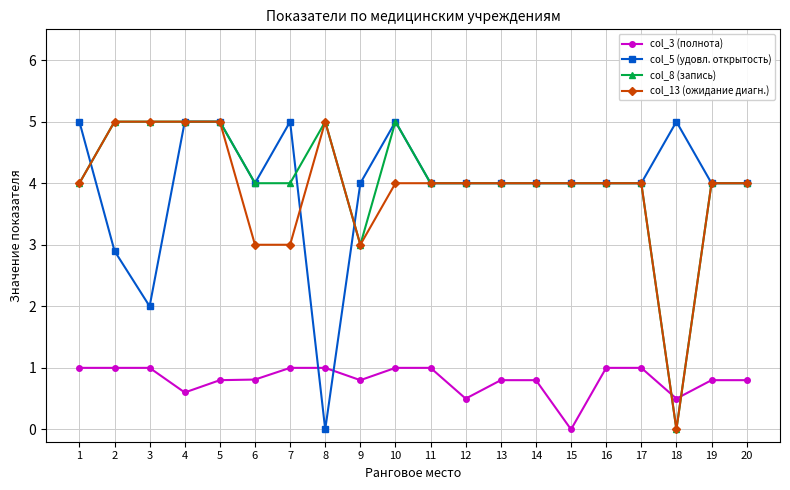

Between which two adjacent categories do col_3 (полнота) and col_8 (запись) first intersect?

17 and 18